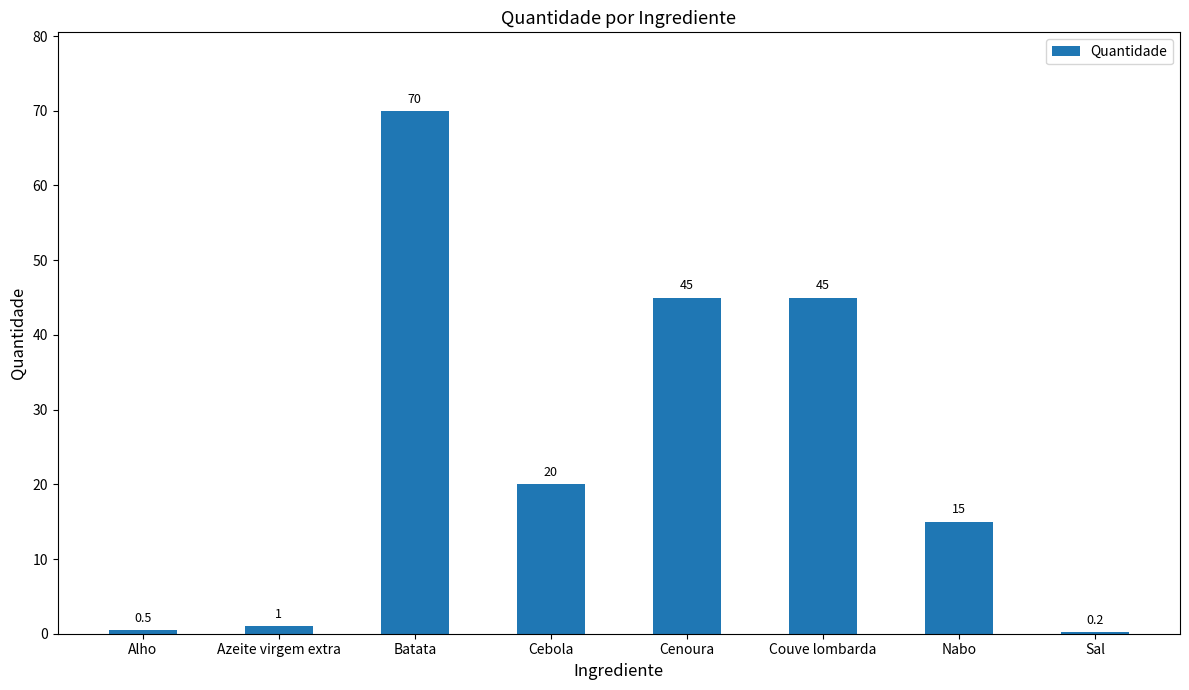

Are the bars horizontal?

No